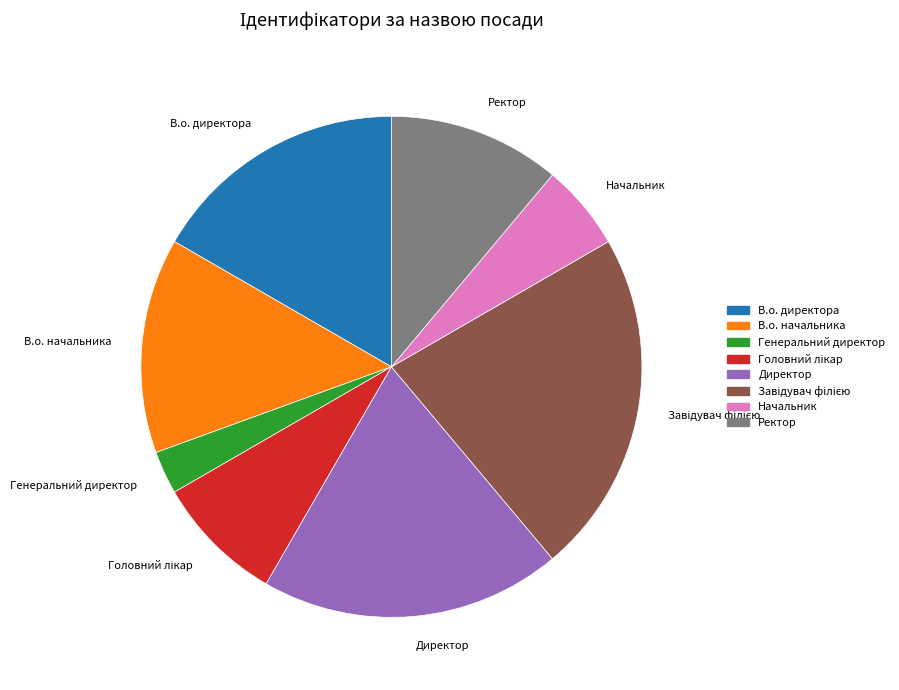

What is the smallest slice in the pie chart?

Генеральний директор